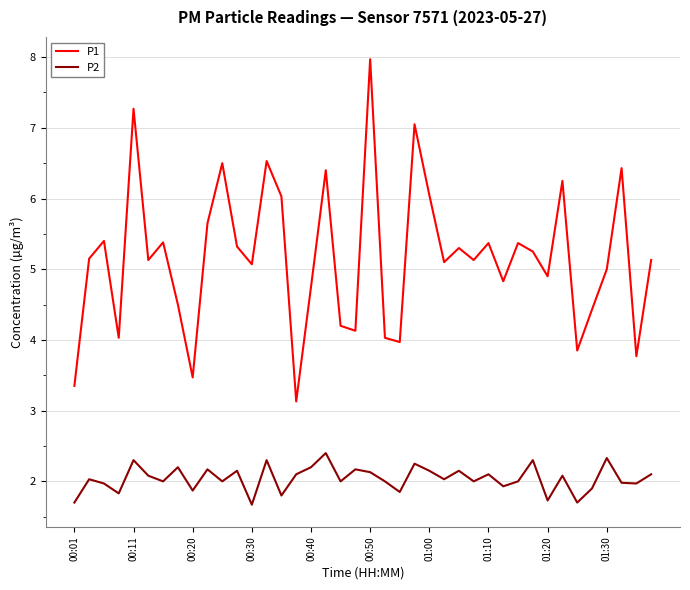

True or false: P2 and P1 intersect in this chart.

False